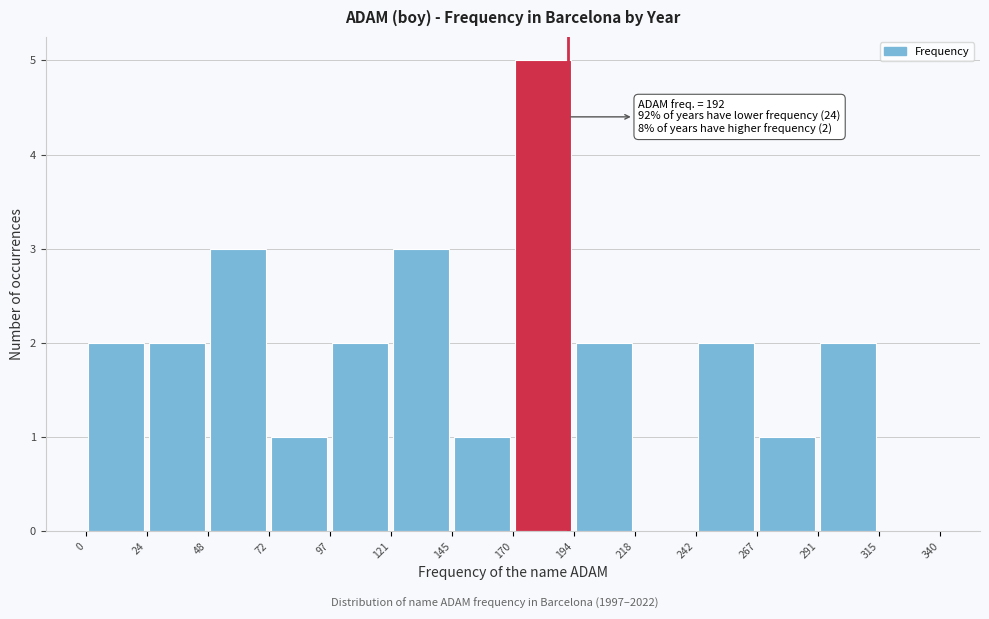

Over which range of the x-axis is the bar tallest?

170 to 194